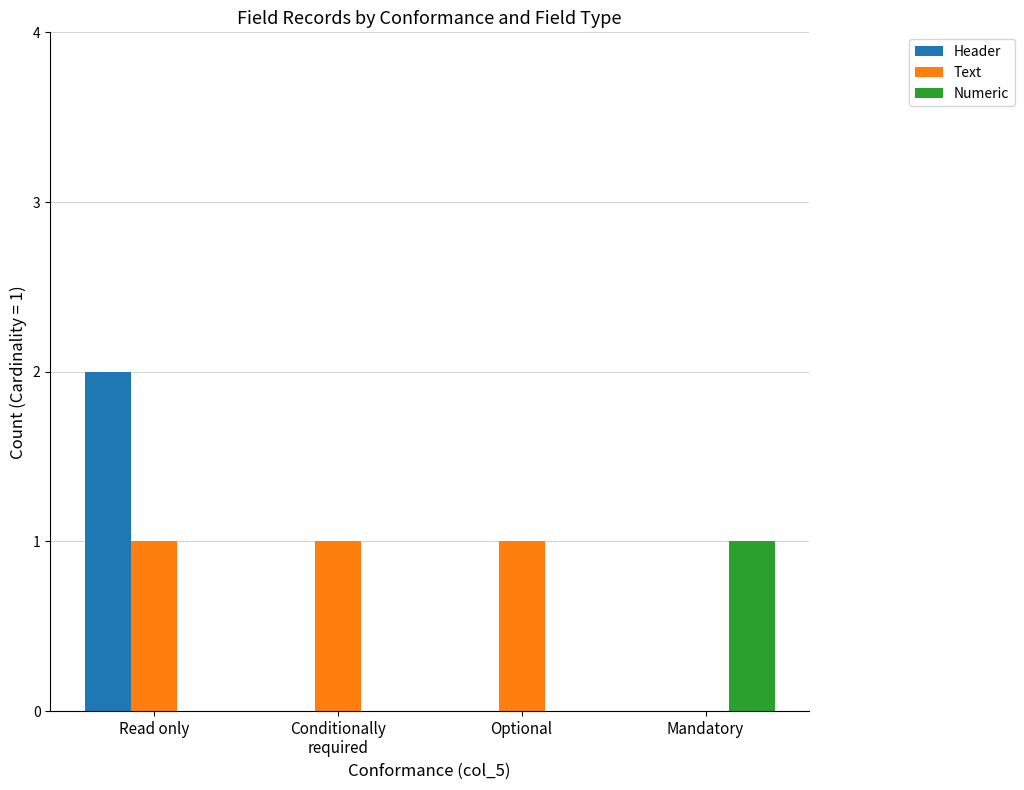

Are the bars grouped side by side (vs. stacked)?

Yes